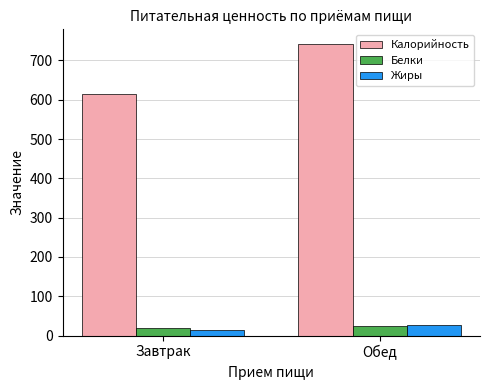

Does the chart contain any negative values?

No